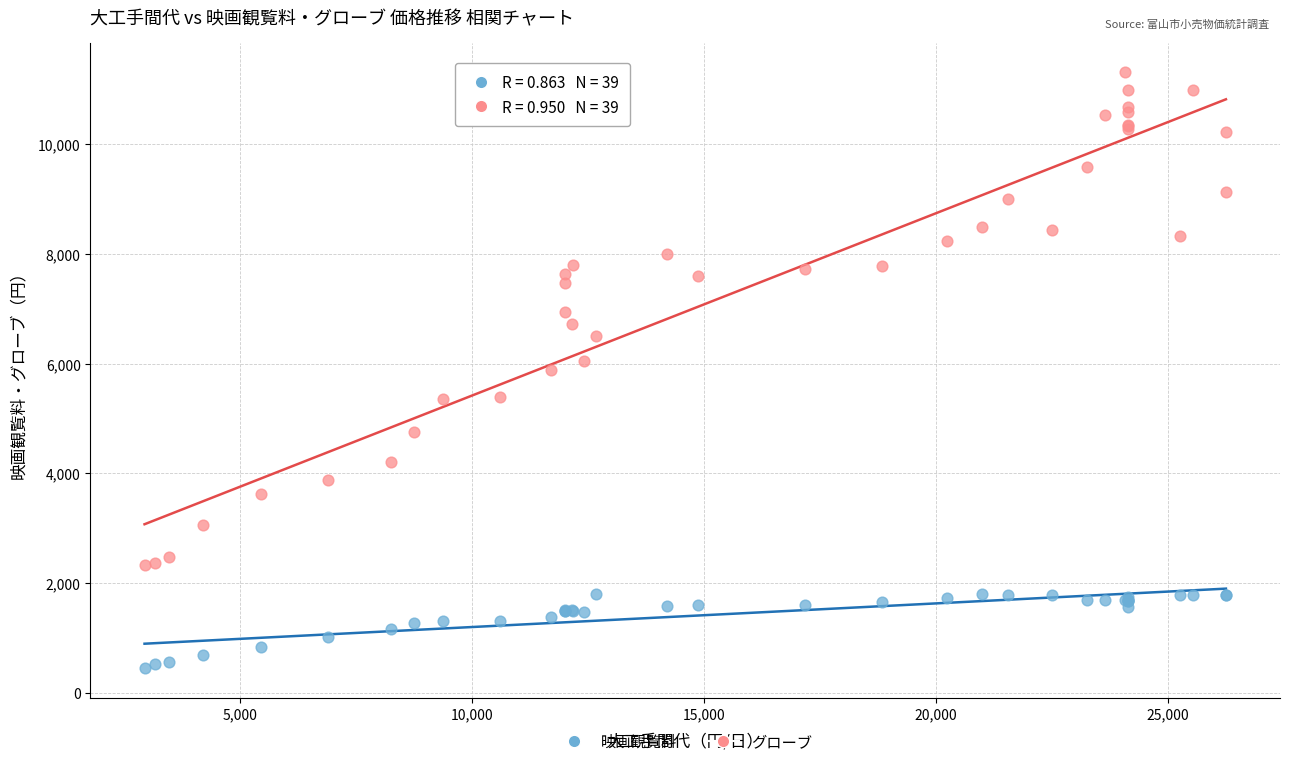

What are all the series names shown in the legend?

映画観覧料, グローブ